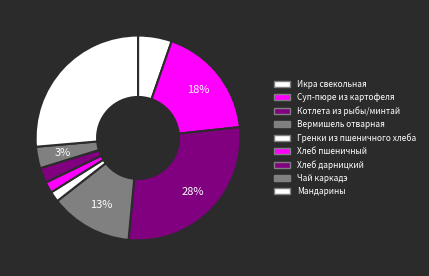

Count the number of slices in the pie.

9